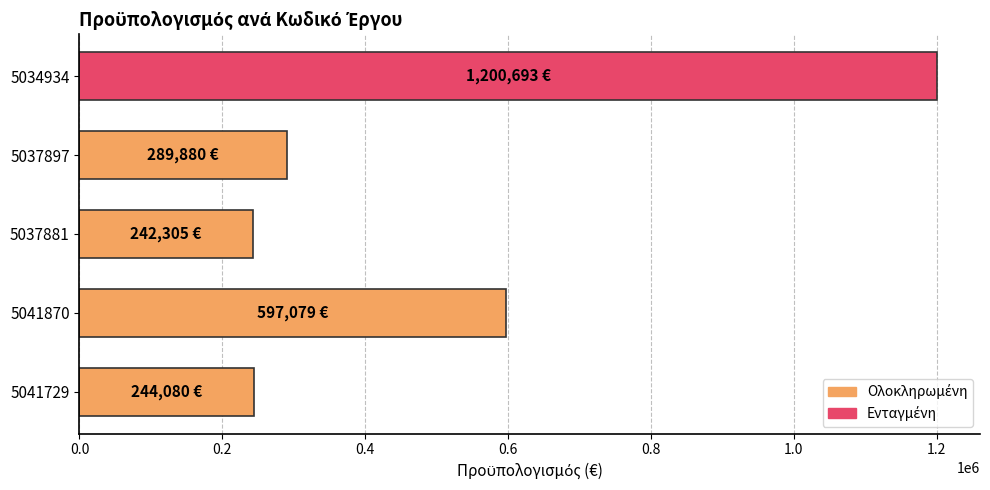

The chart shows a value of 750205 at 5034934. True or false?

False